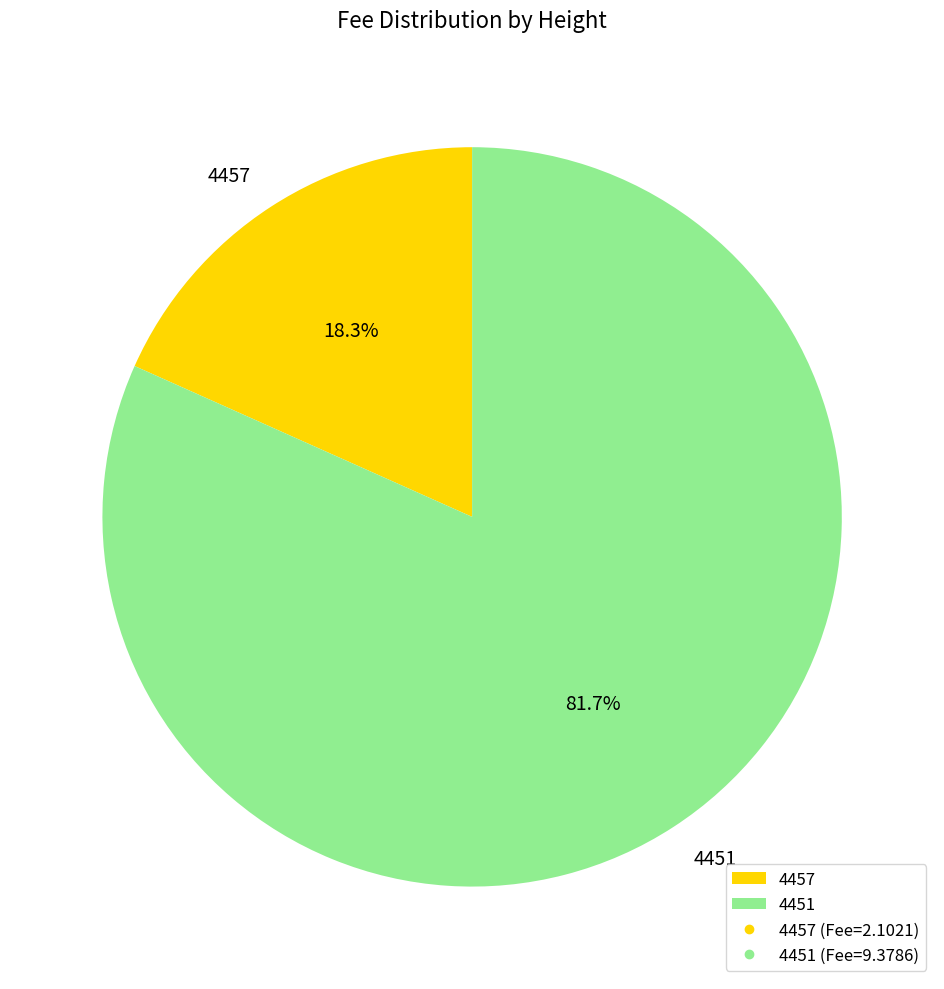

Is it true that 4457 is 8% of the pie?

False